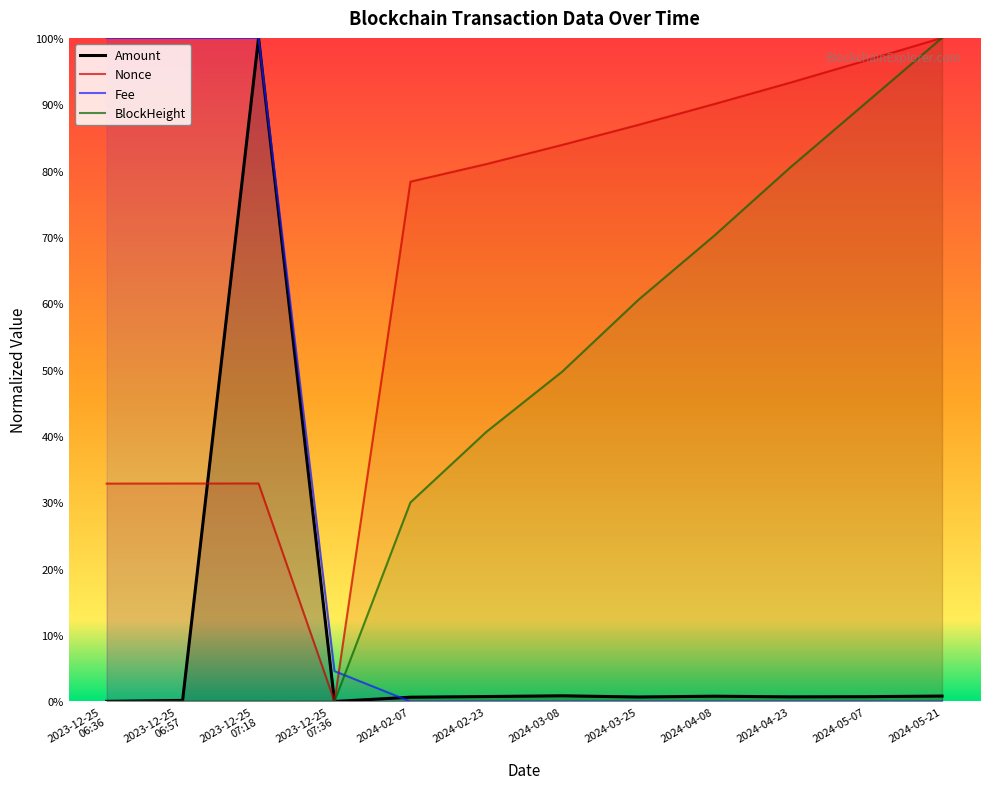

Count the number of data series in this chart.

4